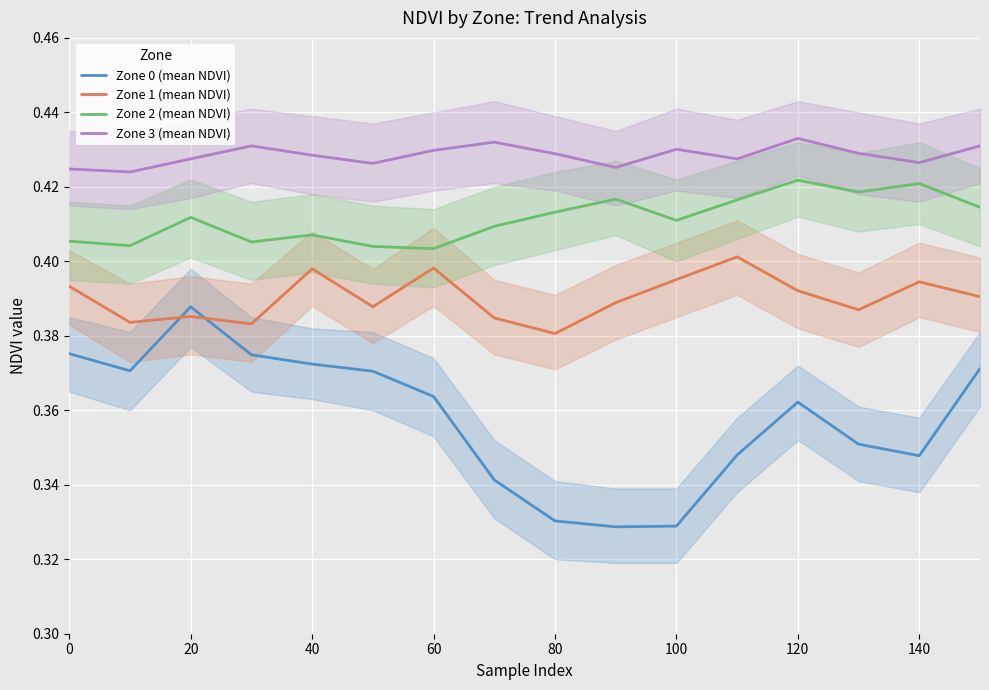

How many lines are shown in the chart?

4